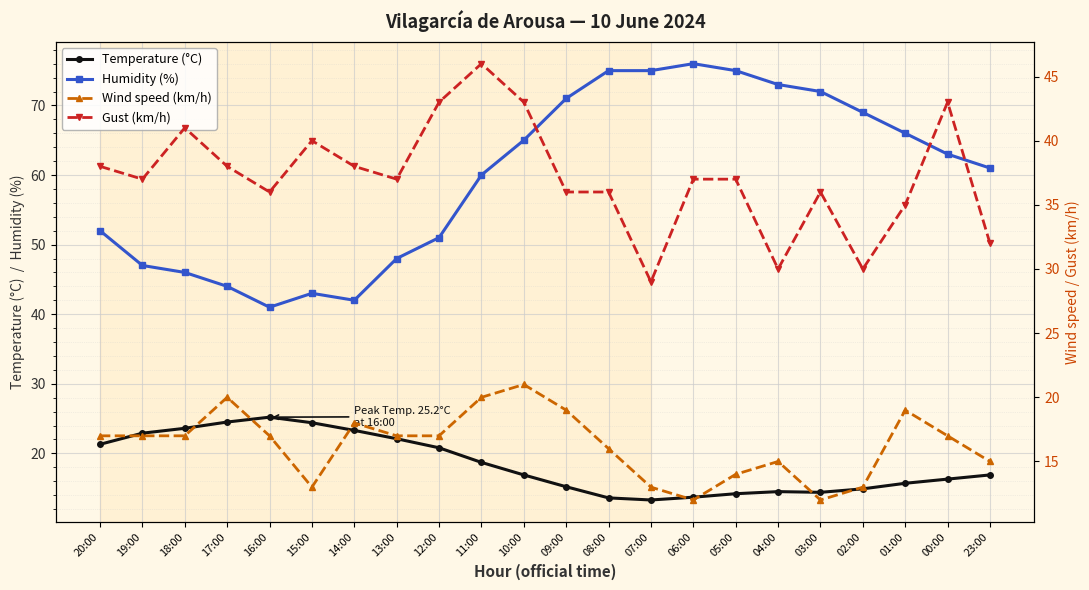

Which series has the widest spread of values?

Humidity (%)